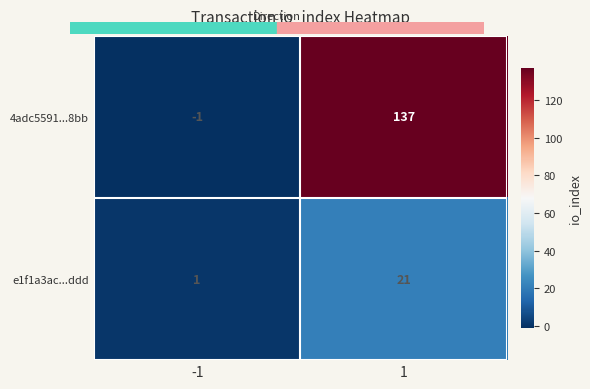

The value of 4adc5591...8bb at 1 is 84. True or false?

False